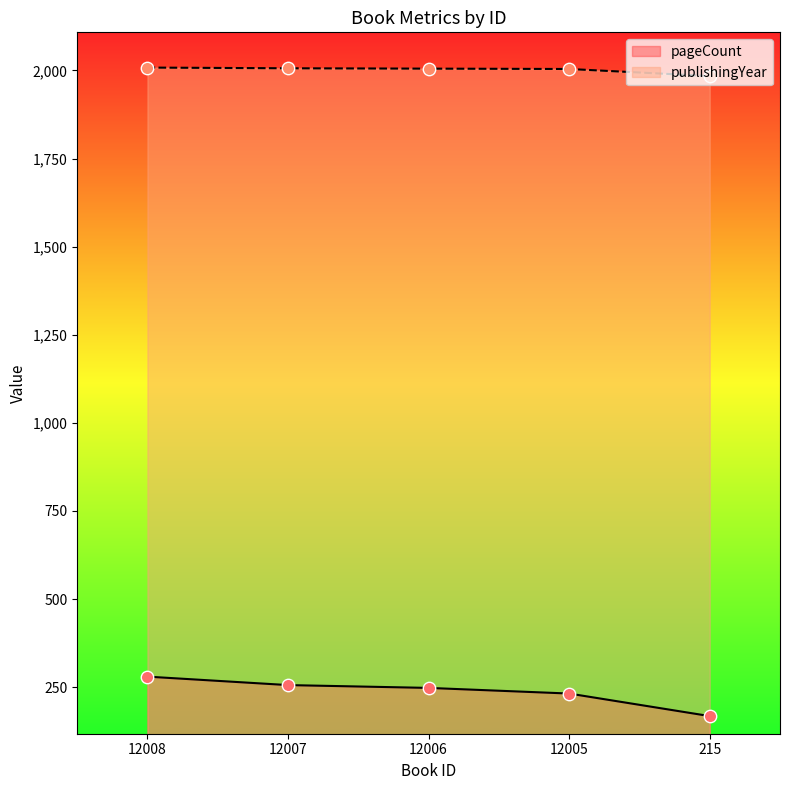

What is the total value across all series at 12007?

2262